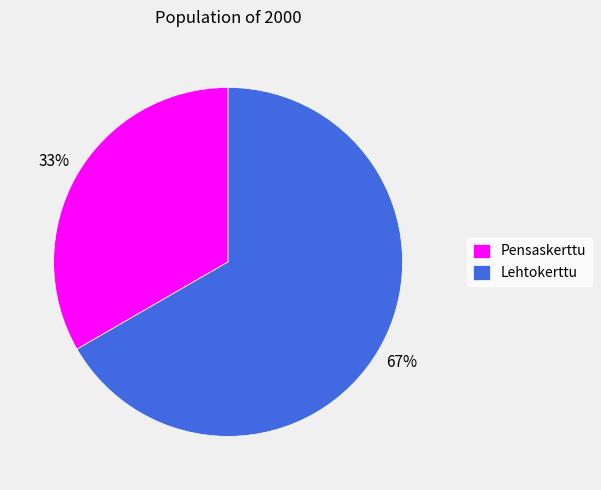

What is the largest slice in the pie chart?

Lehtokerttu